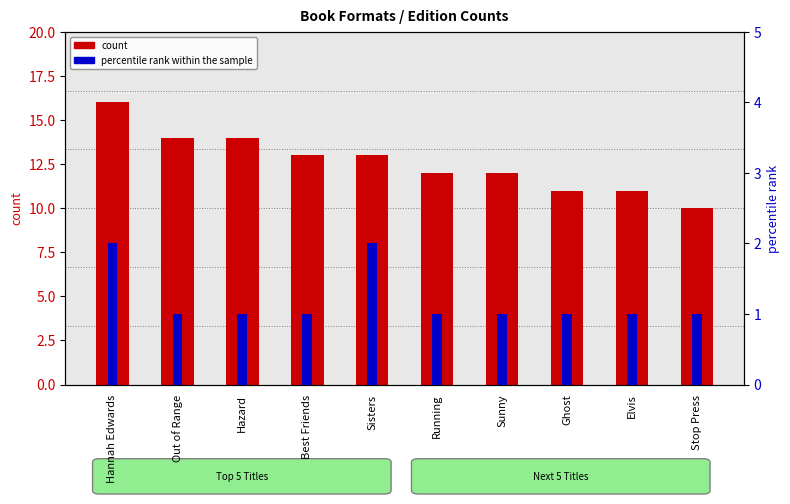

Reading left to right, what are all the values shown in this chart?

count: Hannah Edwards=16	Out of Range=14	Hazard=14	Best Friends=13	Sisters=13	Running=12	Sunny=12	Ghost=11	Elvis=11	Stop Press=10
percentile rank within the sample: Hannah Edwards=2	Out of Range=1	Hazard=1	Best Friends=1	Sisters=2	Running=1	Sunny=1	Ghost=1	Elvis=1	Stop Press=1